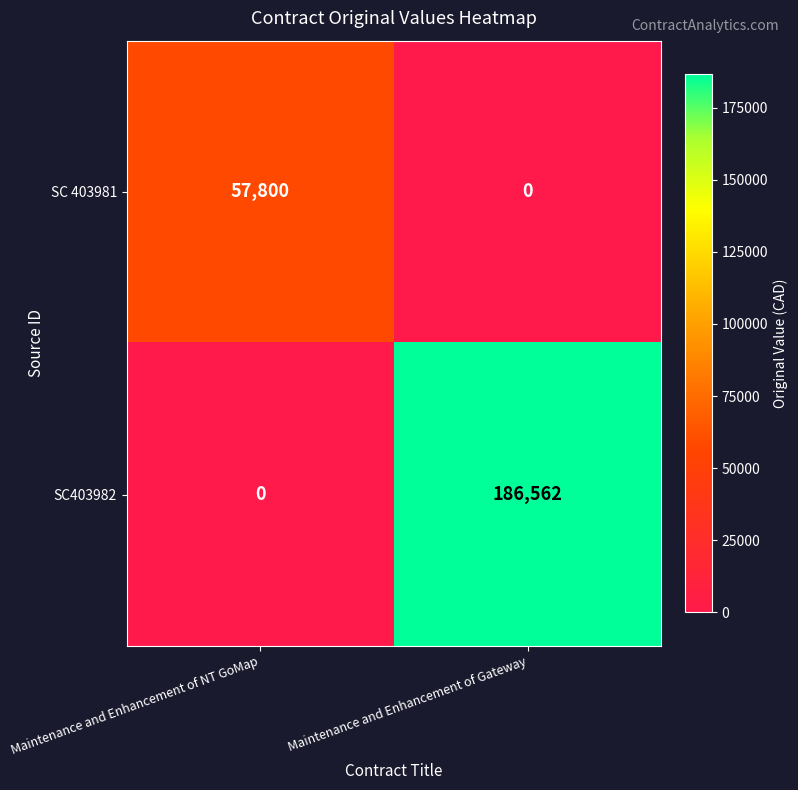

Count the number of categories in the chart.

2